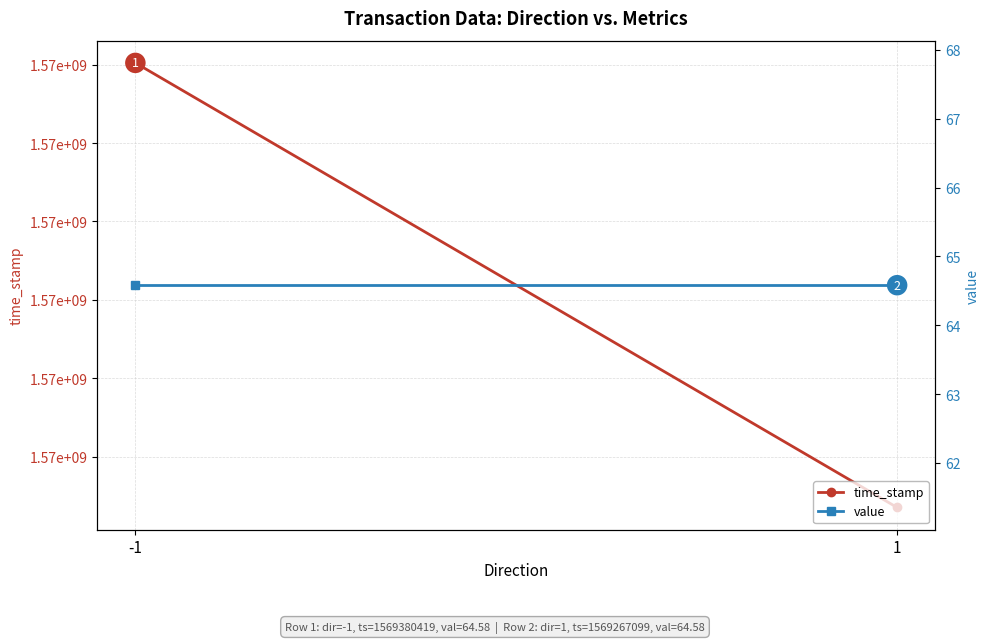

At which label is time_stamp closest to 1569323759?

-1